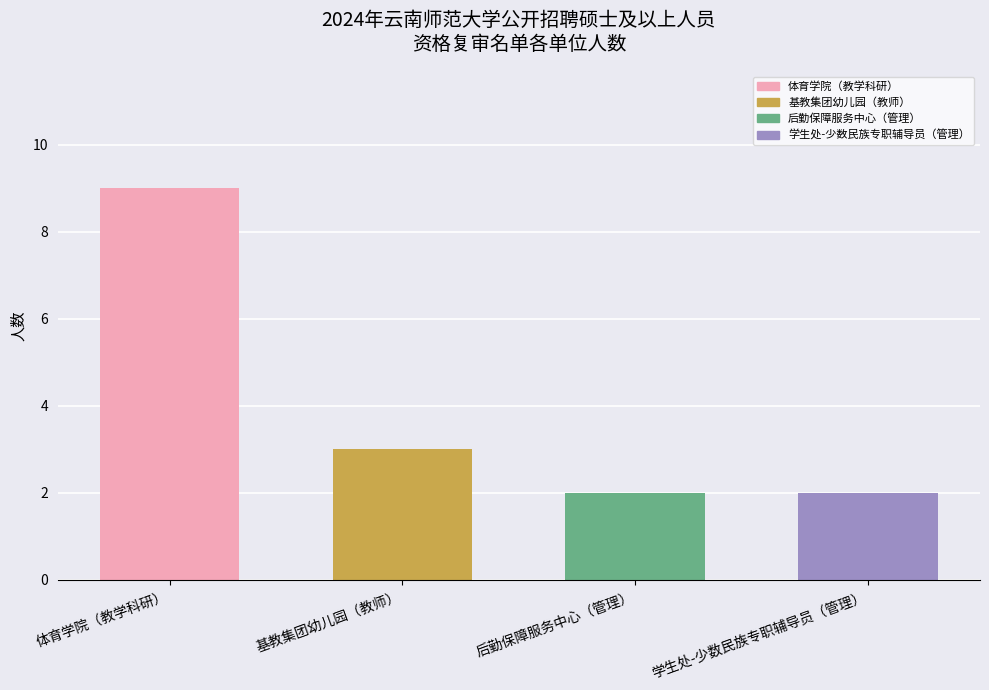

Where is the data nearest to the value 5?

基教集团幼儿园（教师）